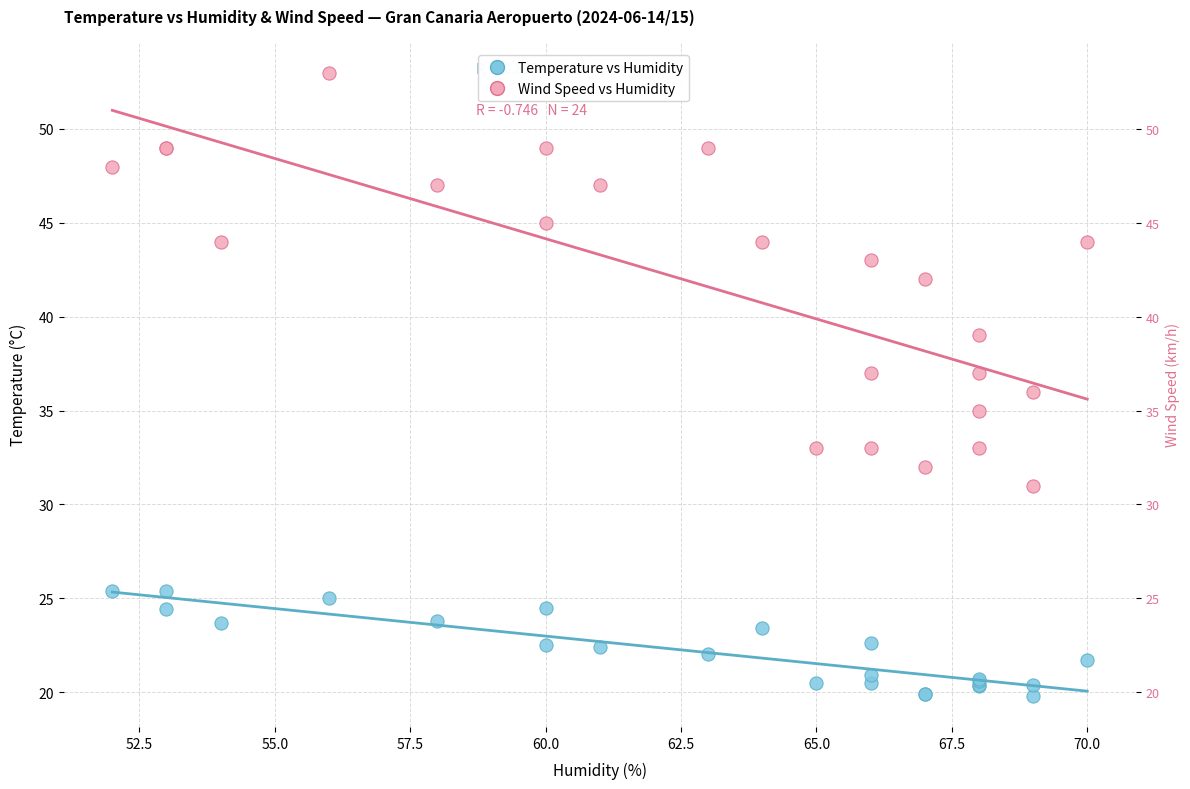

Which series contains the highest Y value?

Wind Speed vs Humidity